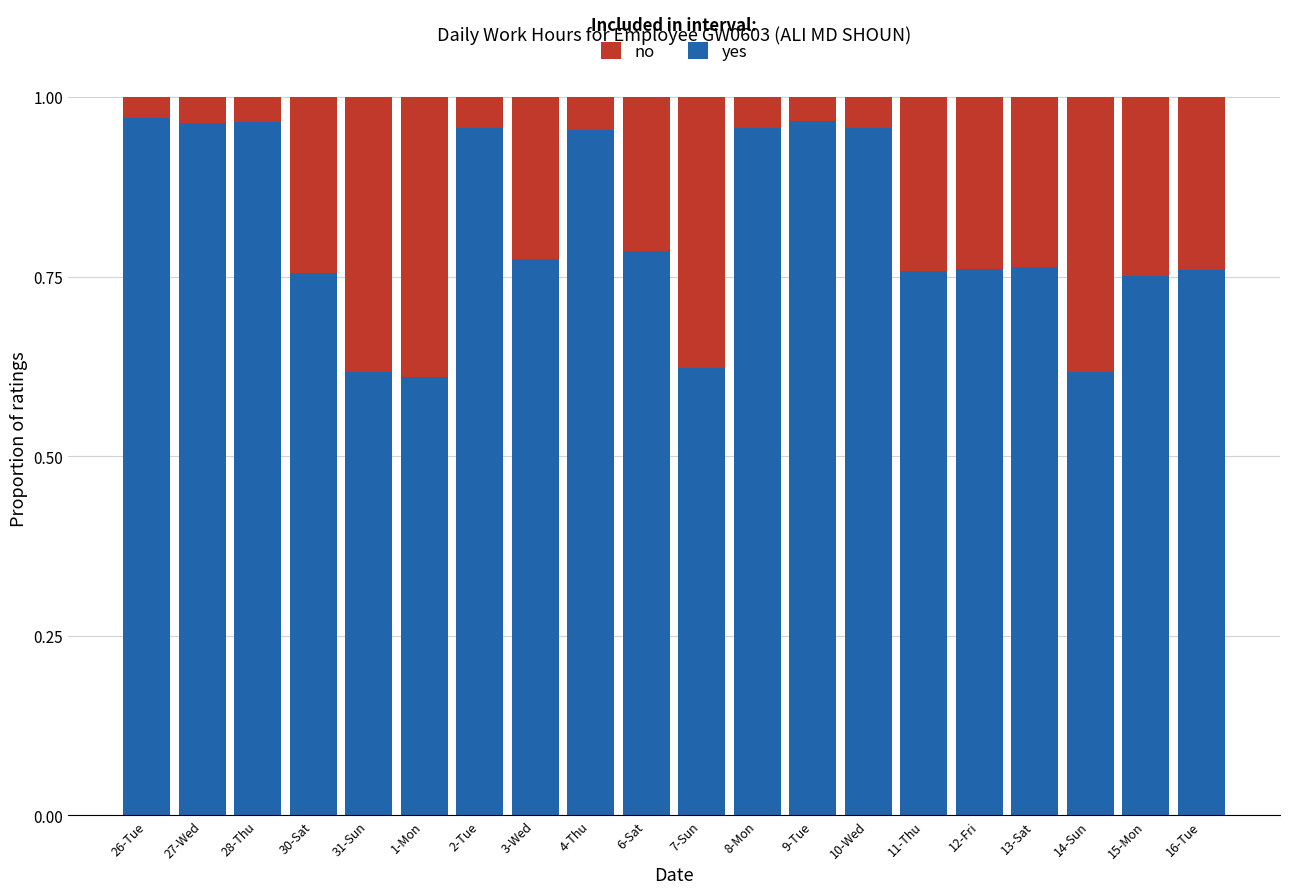

The yes series shows 0.8 at 14-Sun. True or false?

False